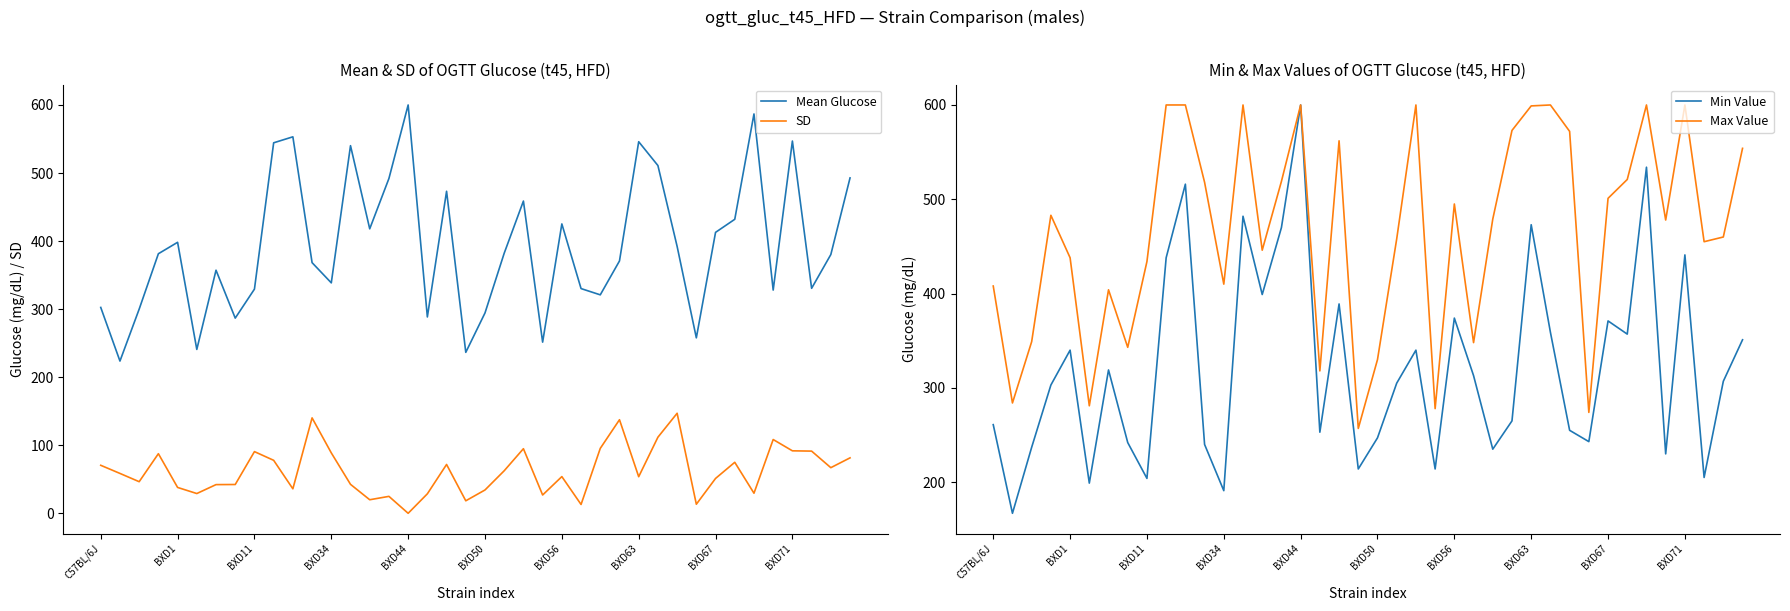

At how many categories does at least one series exceed 292?

35